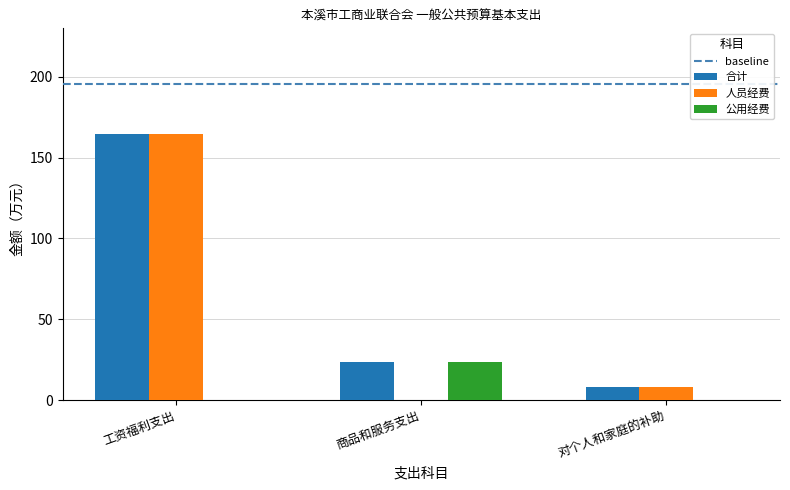

Reading right to left, list all the values displayed in this chart.

合计: 8.0	23.5	164.4
人员经费: 8.0	0.0	164.4
公用经费: 0.0	23.5	0.0